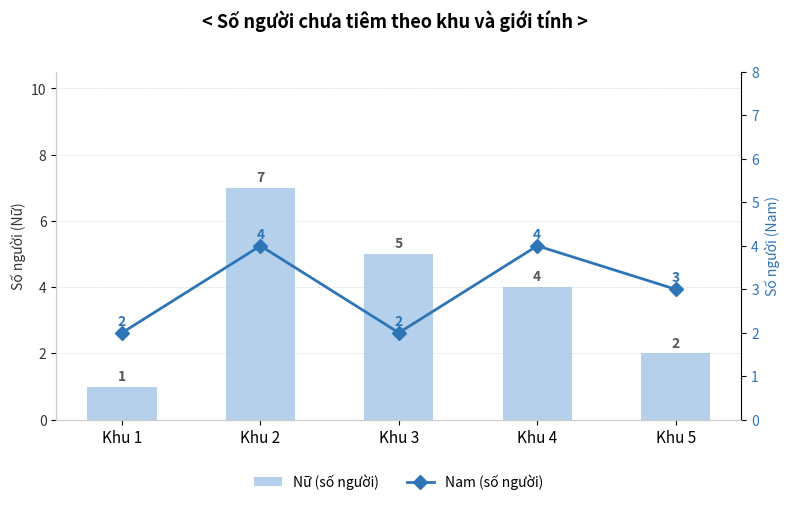

Count the number of data series in this chart.

2